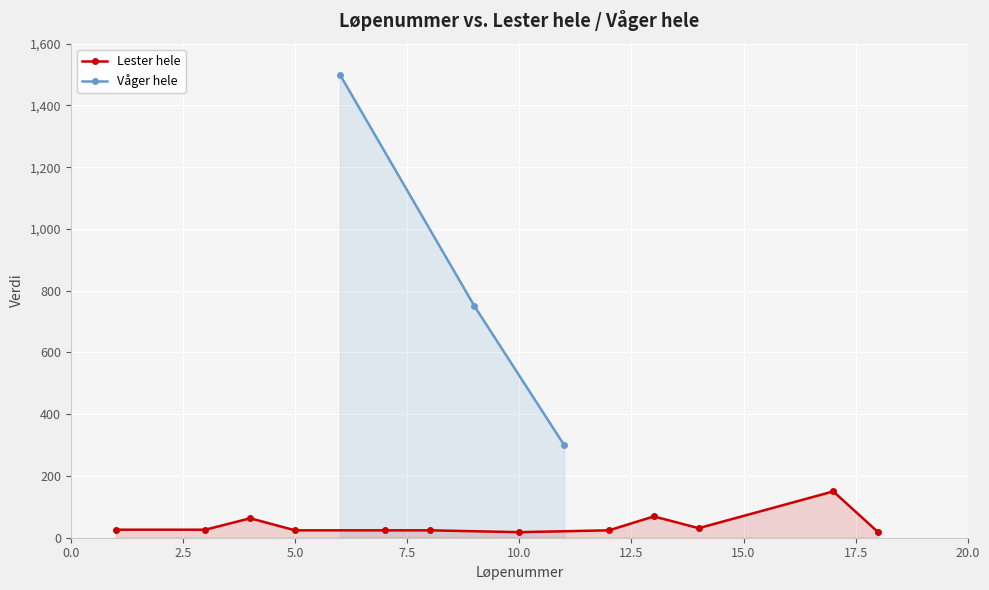

What is the difference between the second highest and minimum values in the Lester hele series?

51